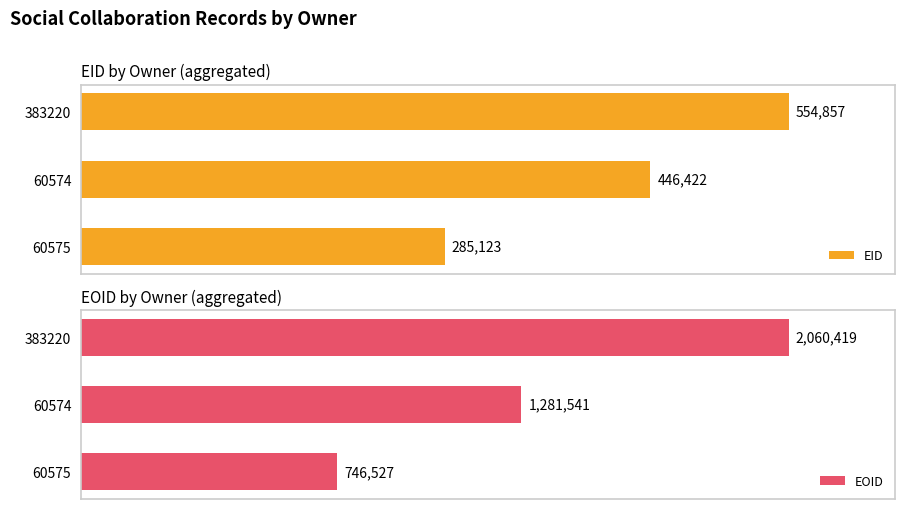

What is the maximum value for EOID?

2060419